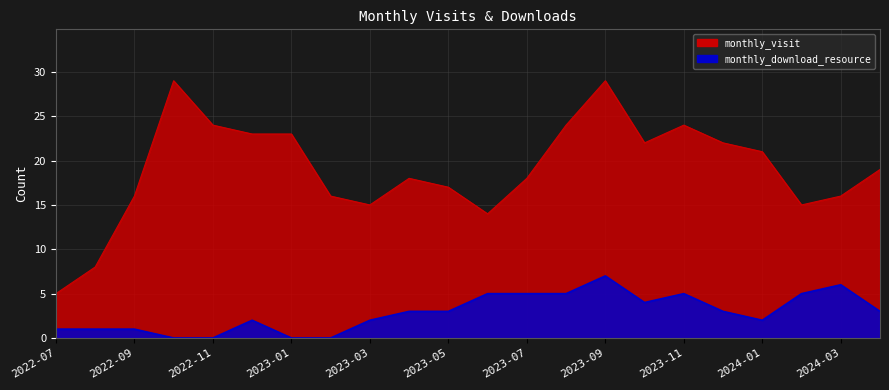

What is the difference between the maximum and second lowest values in the monthly_download_resource series?

7